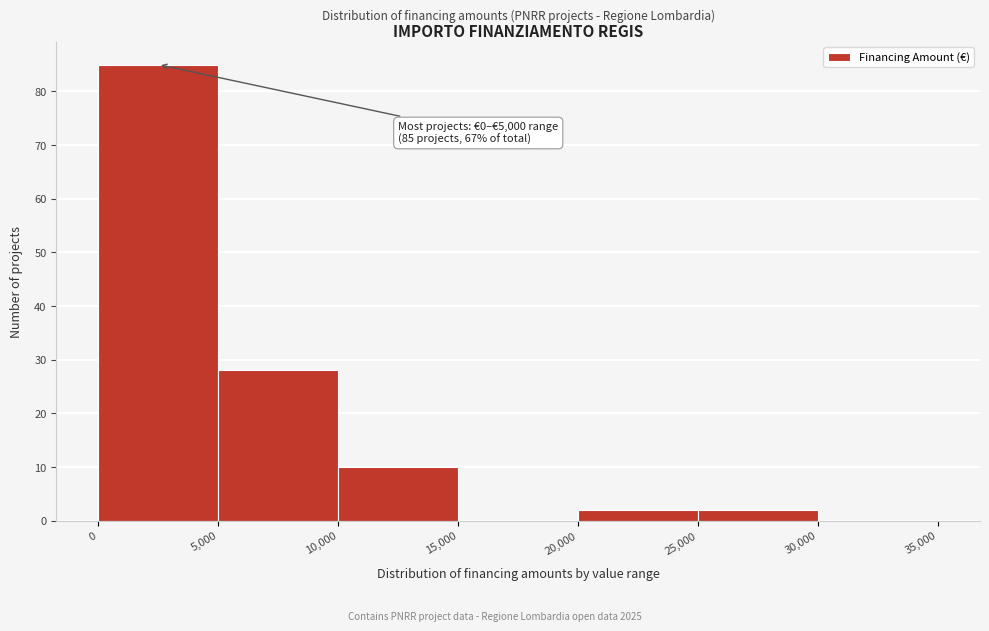

Which range on the x-axis has the tallest bar?

0 to 5,000